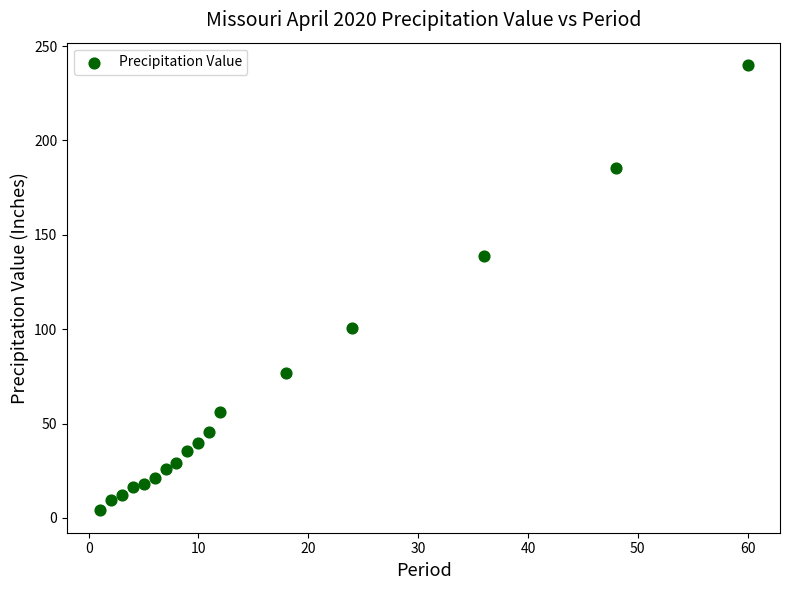

What is the range of Y values (max minus min)?

236.0